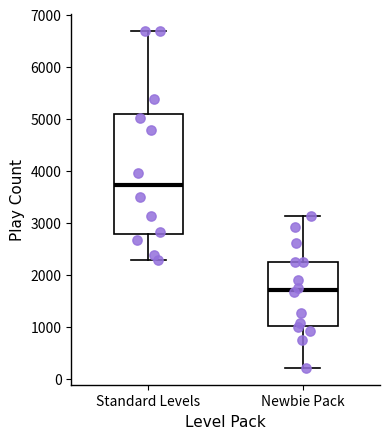

Which box is the tallest, from its lower edge to its upper edge?

Standard Levels